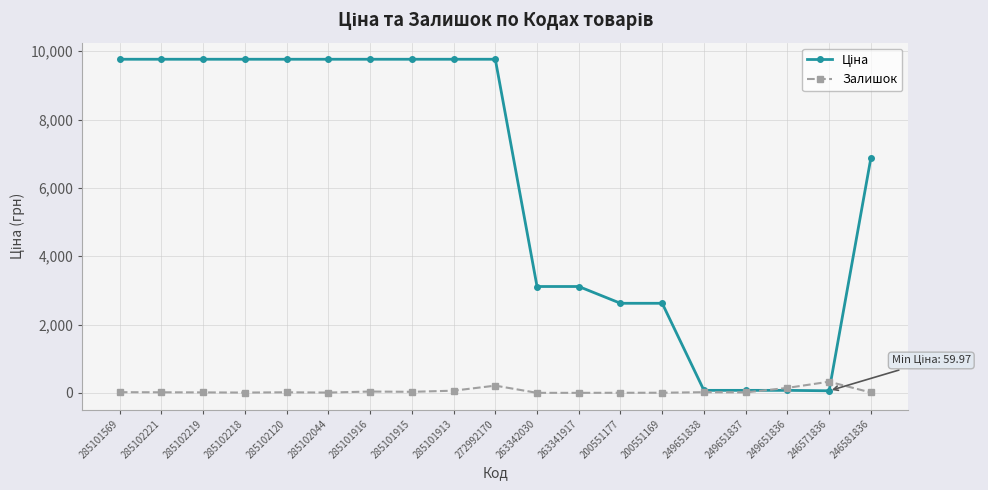

What is the highest value of the Залишок series?

326.0